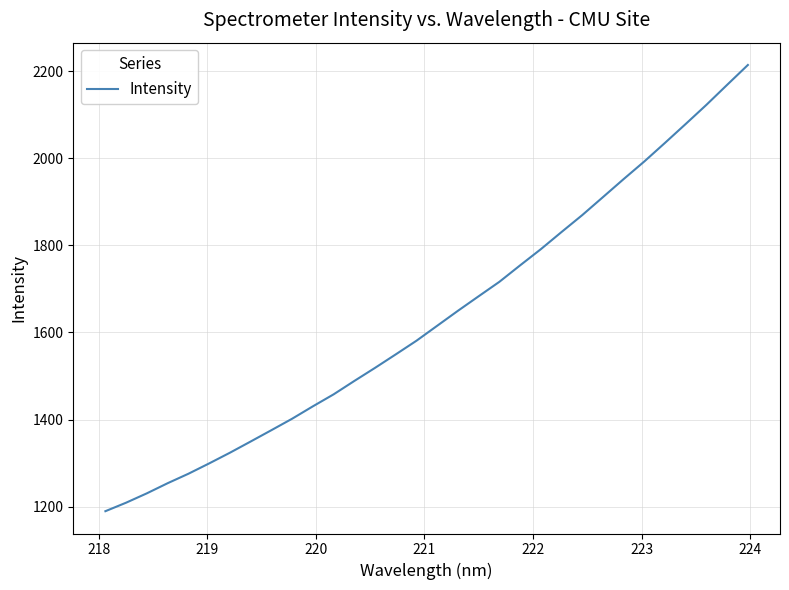

What is the difference between the maximum and minimum values?

1024.1